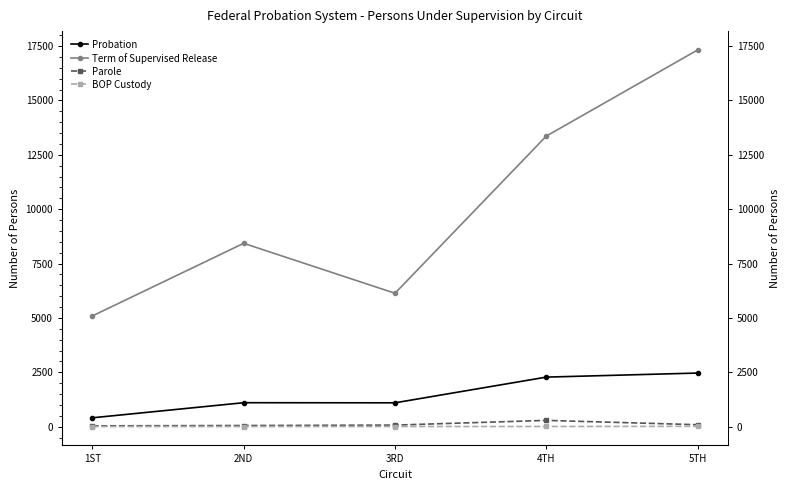

Reading left to right, what are all the values shown in this chart?

Probation: 406	1100	1095	2277	2464
Term of Supervised Release: 5090	8429	6133	13361	17322
Parole: 35	51	70	287	88
BOP Custody: 2	2	5	6	13